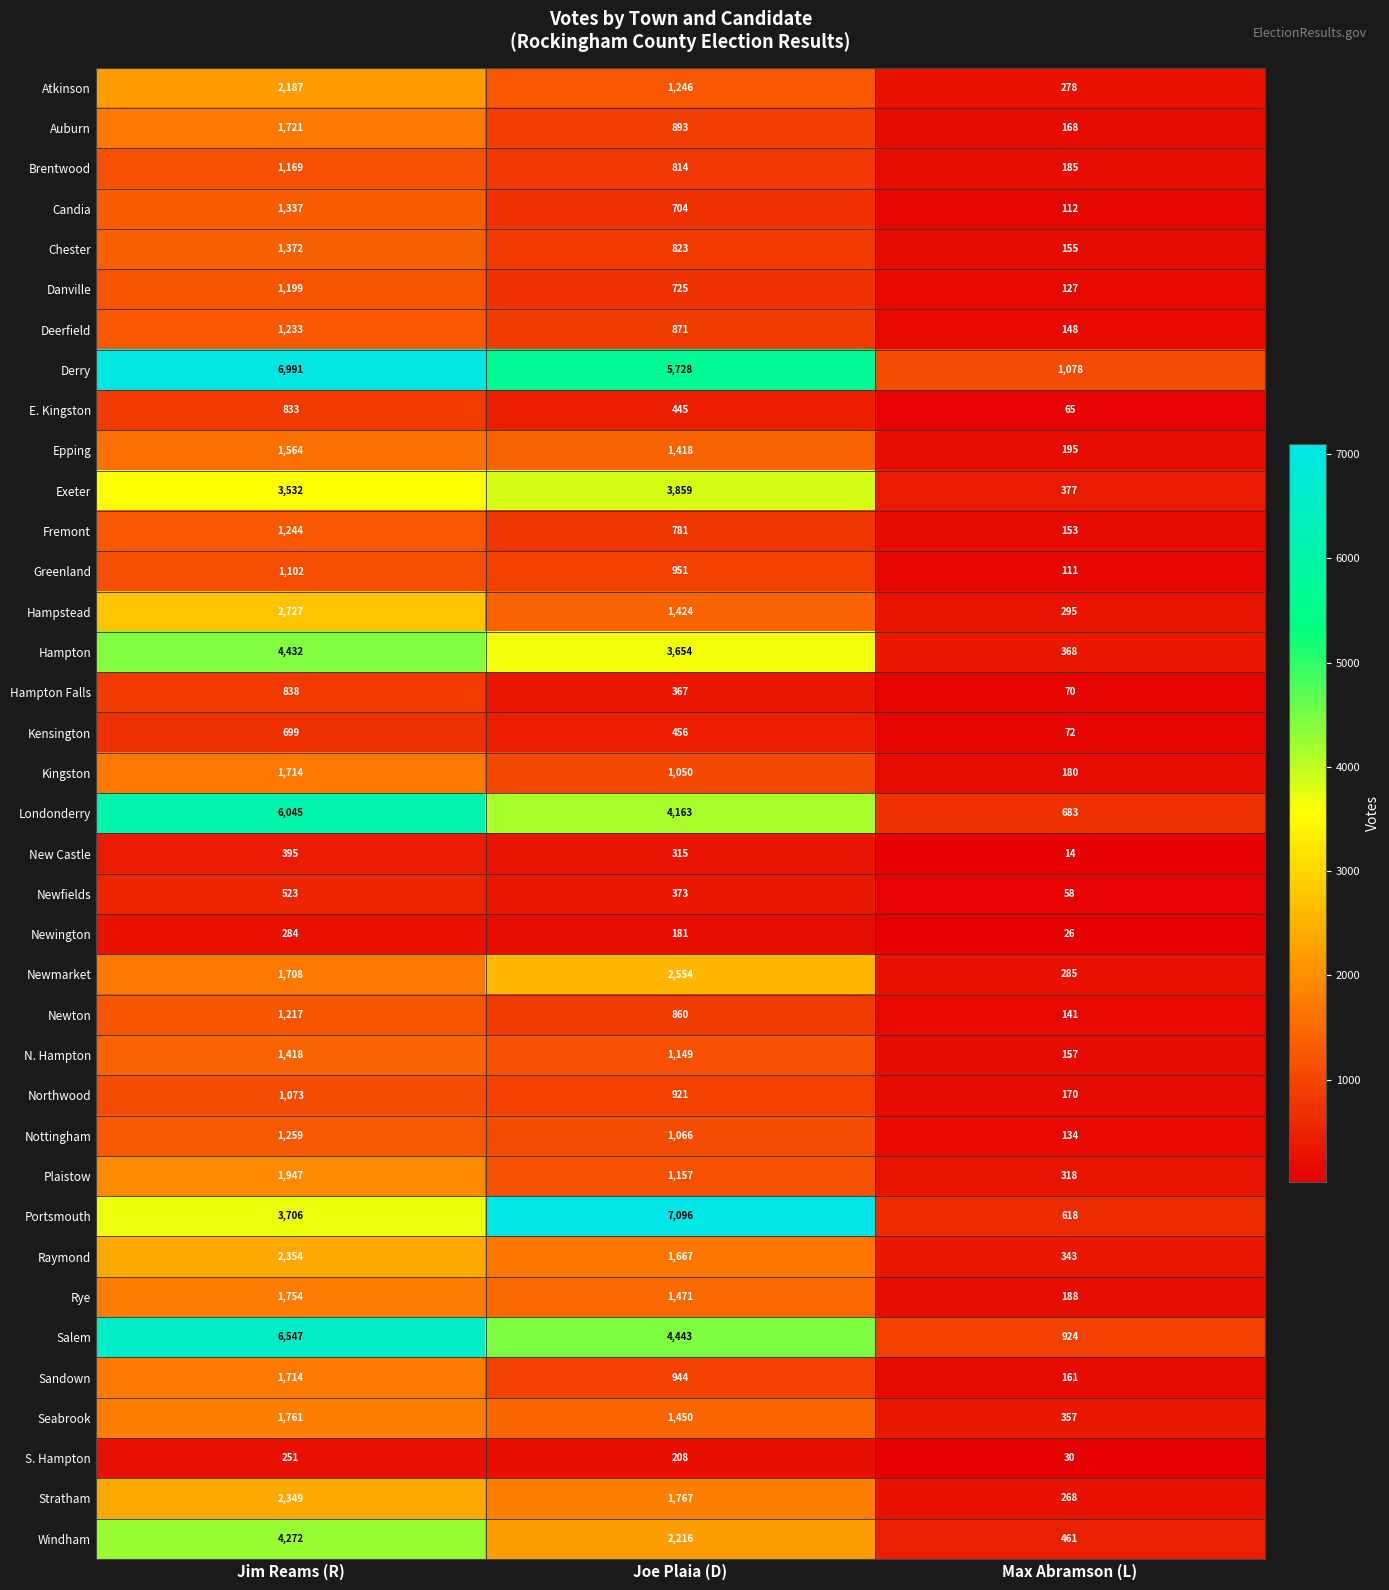

The Chester series shows 903 at Jim Reams (R). True or false?

False